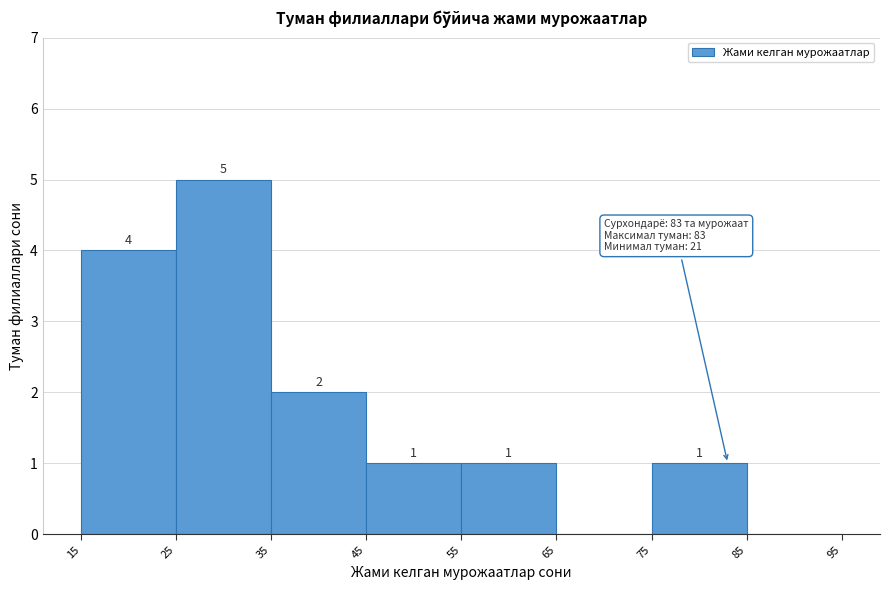

Which range on the x-axis has the tallest bar?

25 to 35